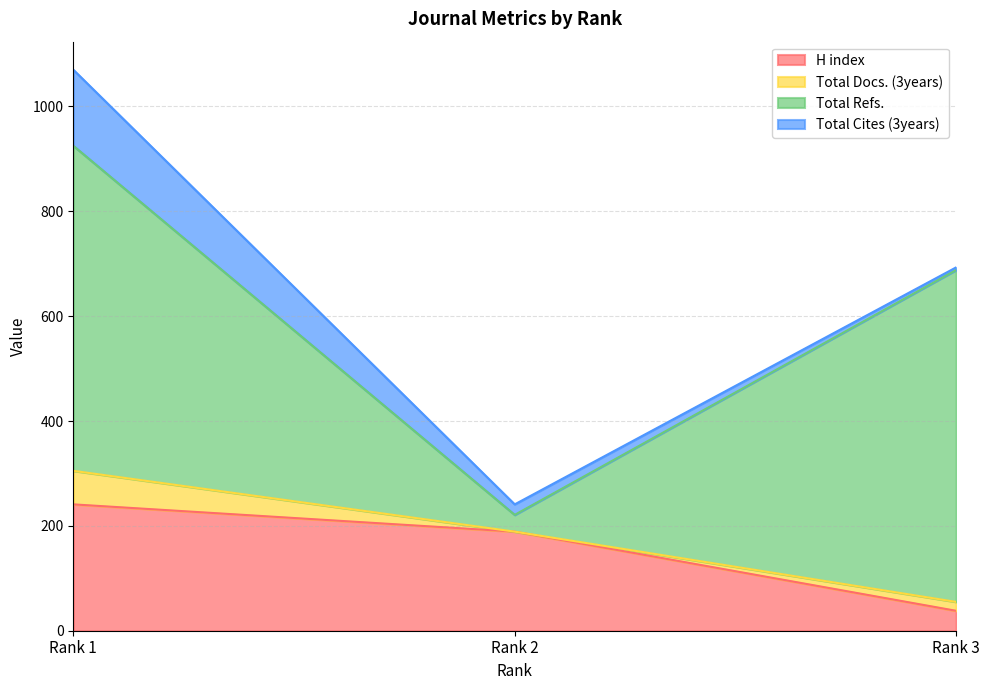

List the series in order of their peak value, highest first.

Total Refs., H index, Total Cites (3years), Total Docs. (3years)